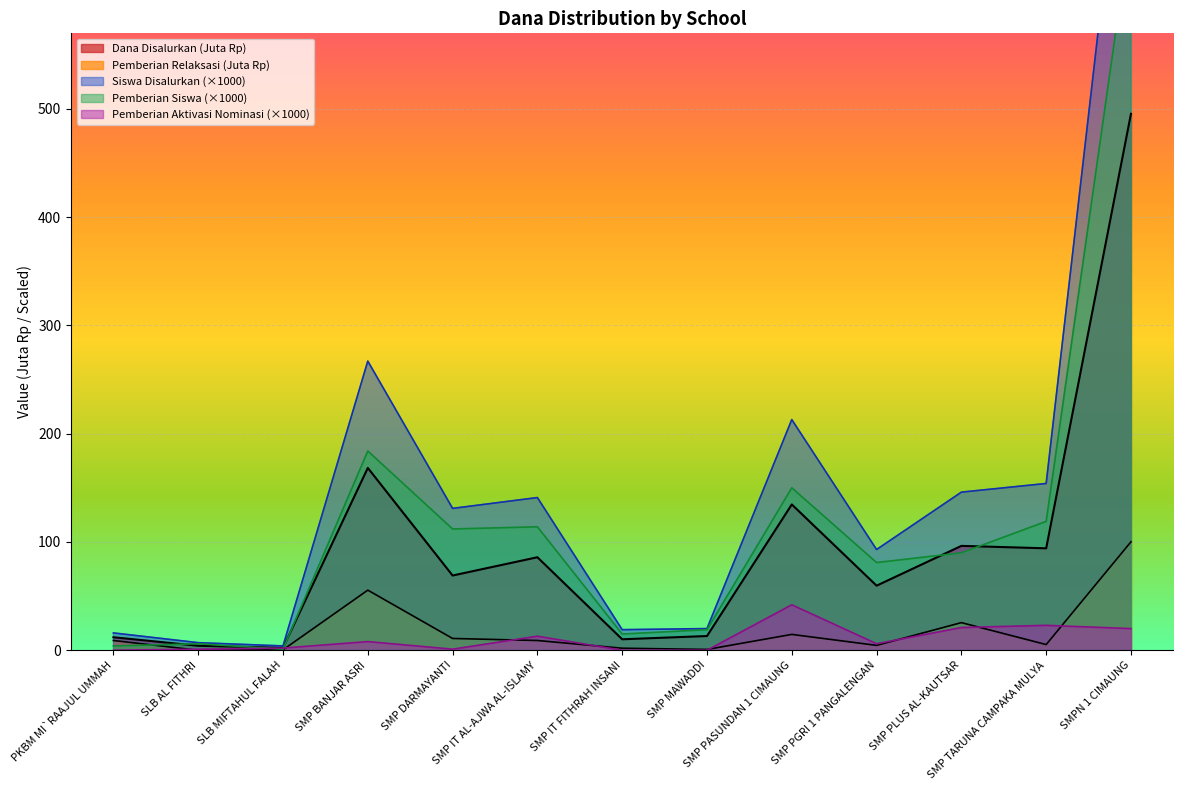

How many series are shown in this chart?

5